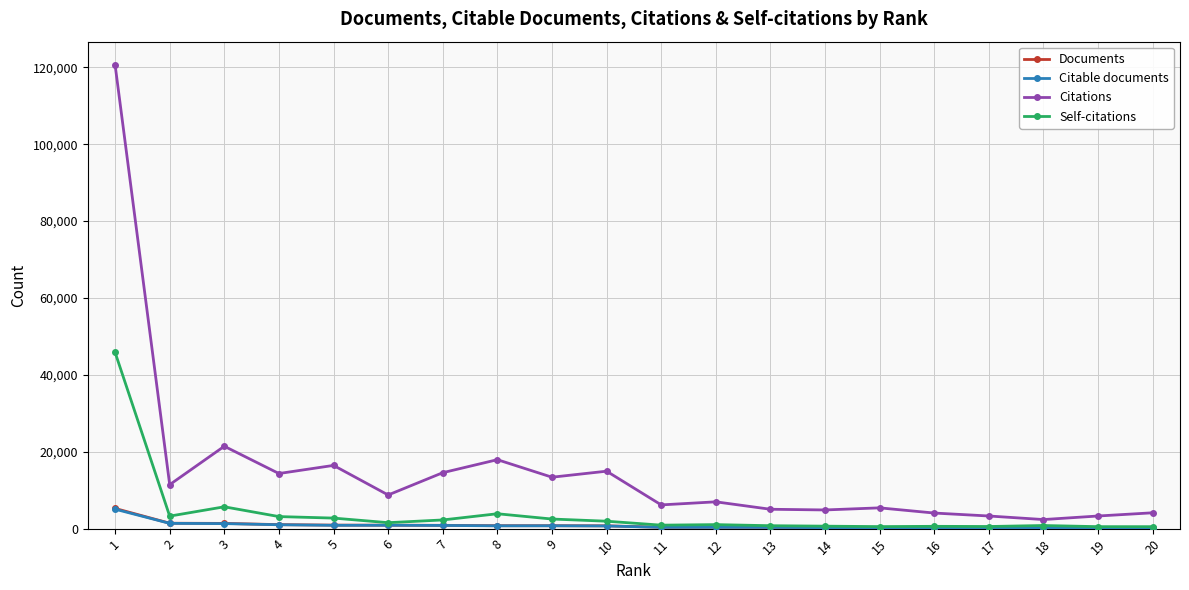

What is the sum of the Self-citations values at 15 and 8?

4398